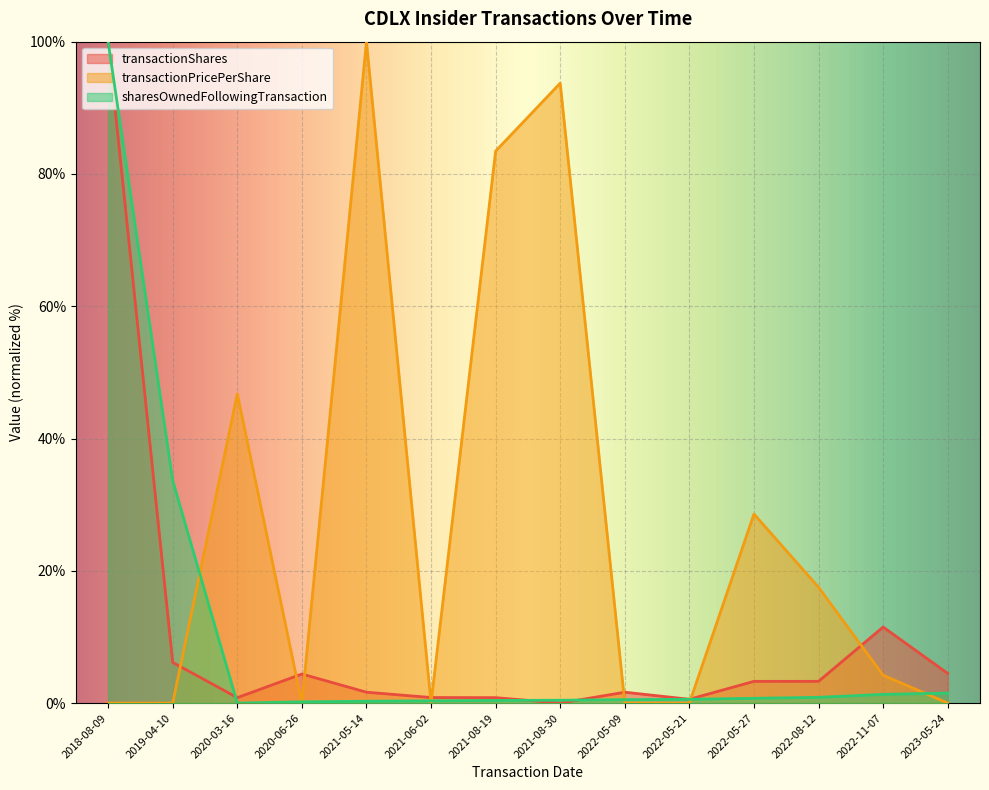

Is it true that transactionShares equals 1.6 at 2022-05-09?

True